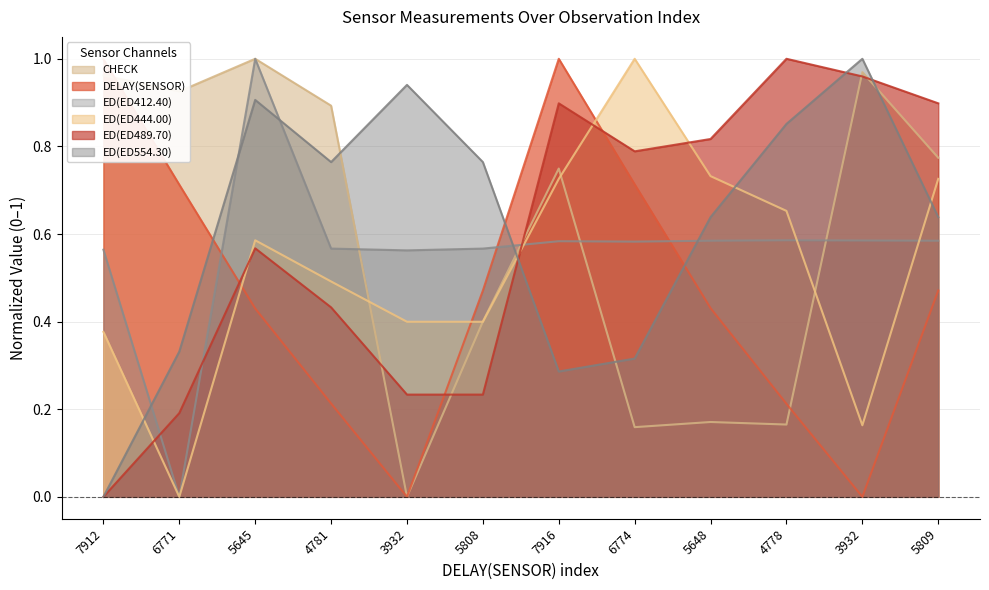

Where is DELAY(SENSOR) nearest to the value 0?

3932